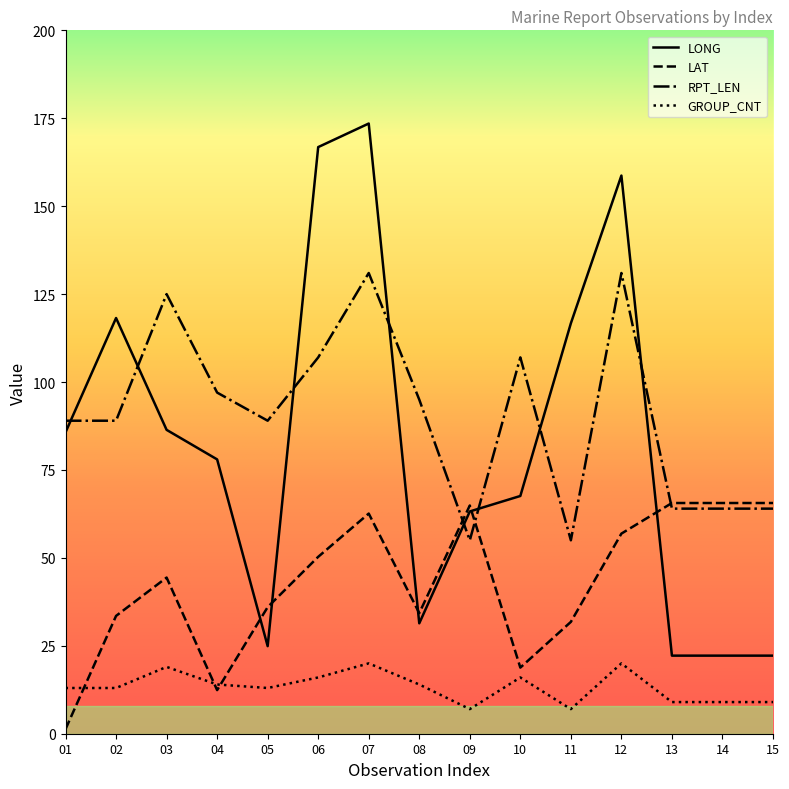

How many series are shown in this chart?

4